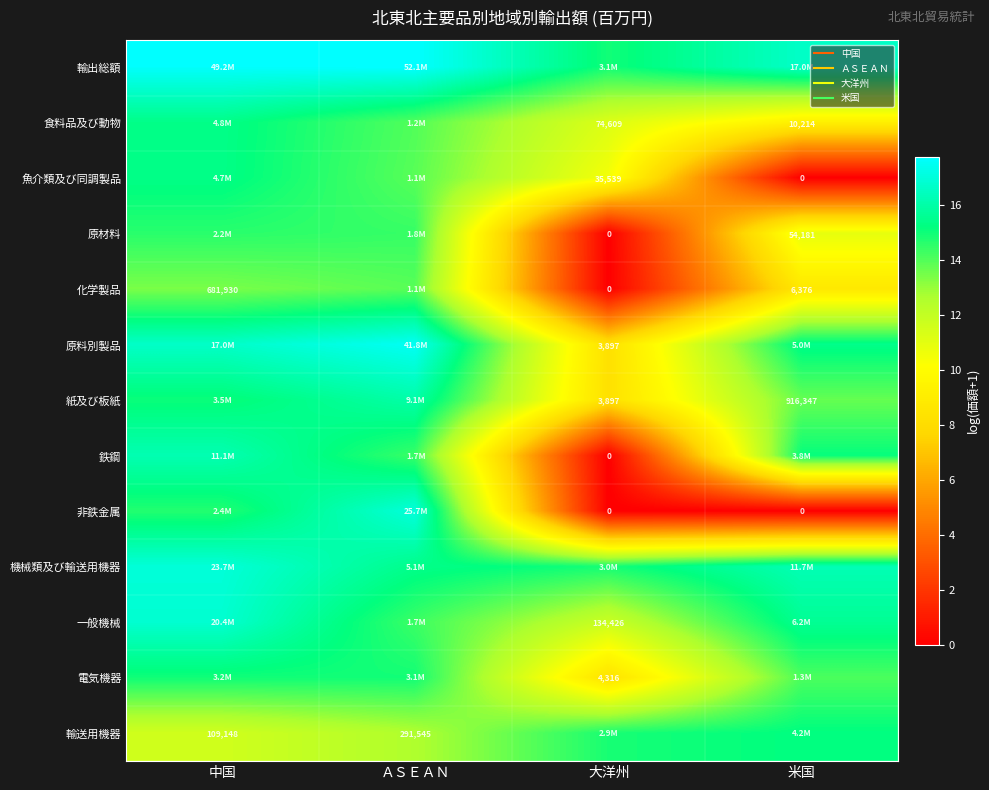

How many categories are shown in the chart?

4